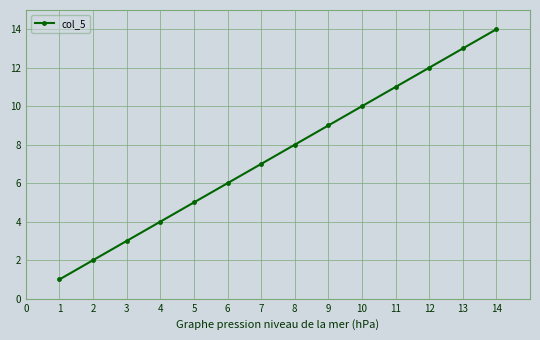

The value at 11 is 11. True or false?

True